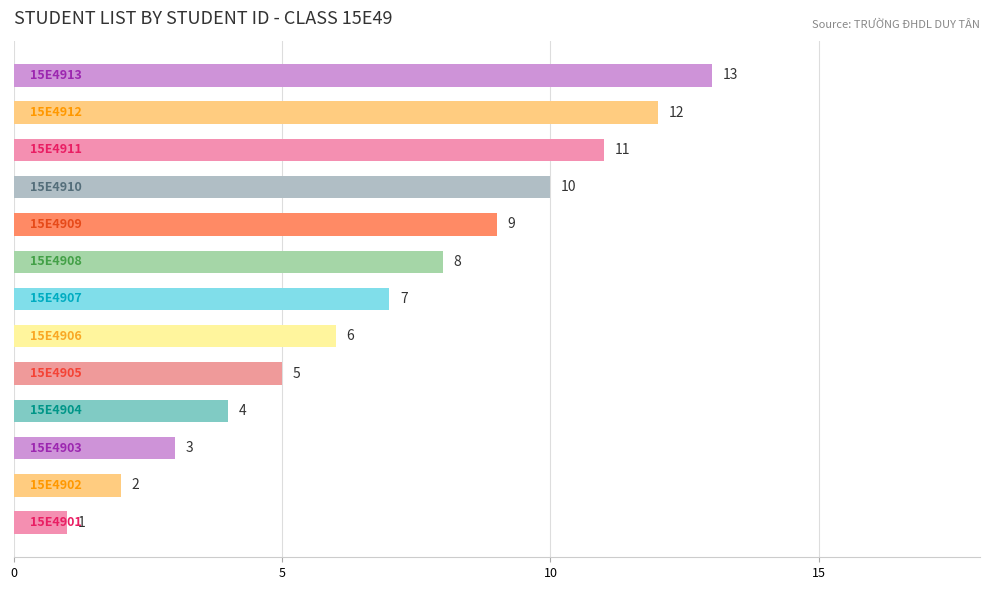

What is the difference between the maximum and minimum values?

12